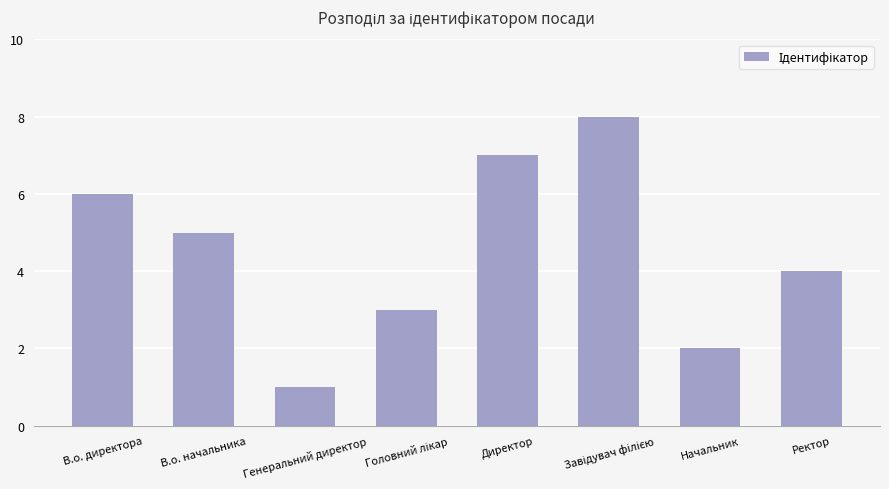

Reading left to right, list all the values displayed in this chart.

6	5	1	3	7	8	2	4